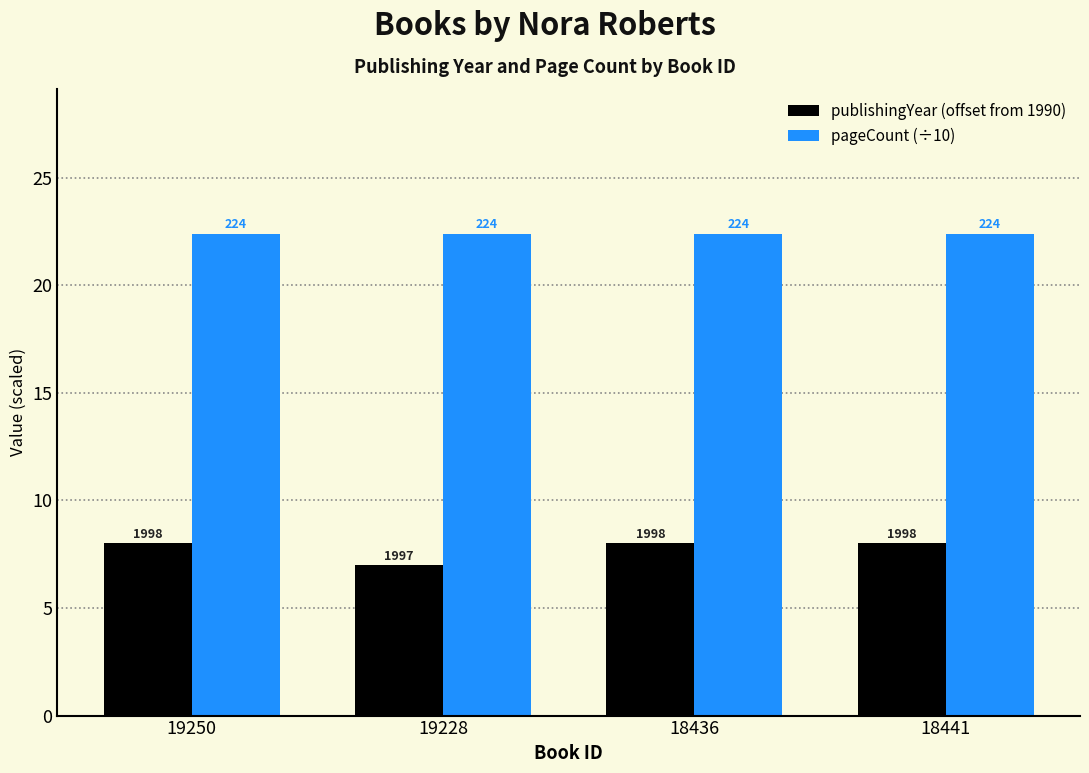

Reading left to right, extract all data points from this chart.

publishingYear (offset from 1990): 8.0	7.0	8.0	8.0
pageCount (÷10): 22.4	22.4	22.4	22.4